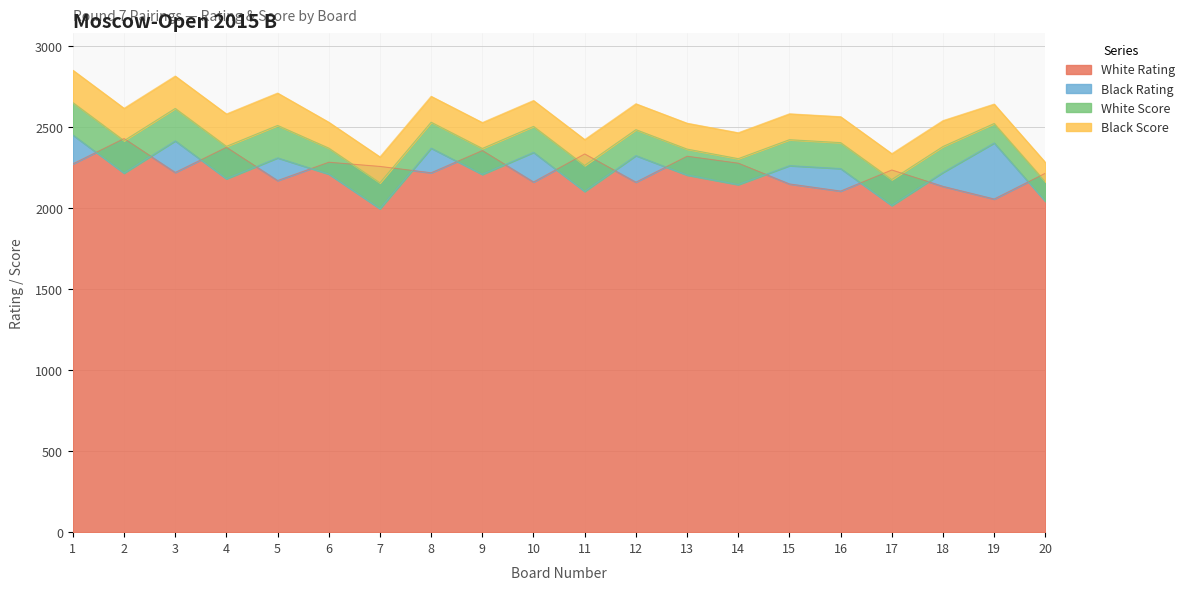

The value of White Rating at 13 is 2320. True or false?

True